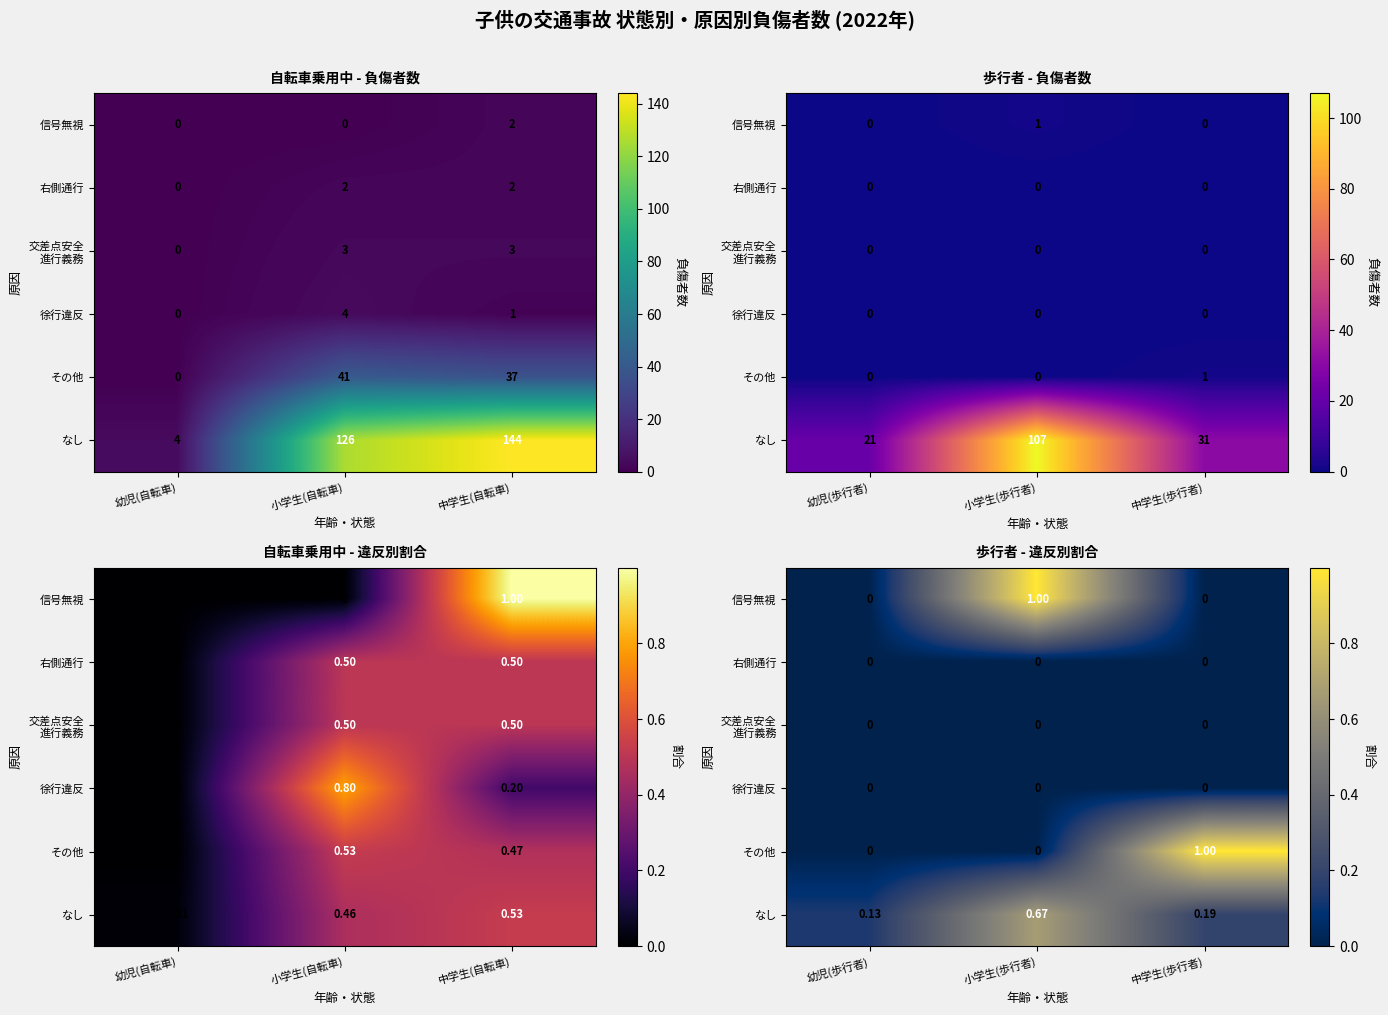

True or false: 信号無視 has a value of 0.5 at 小学生(歩行者).

False